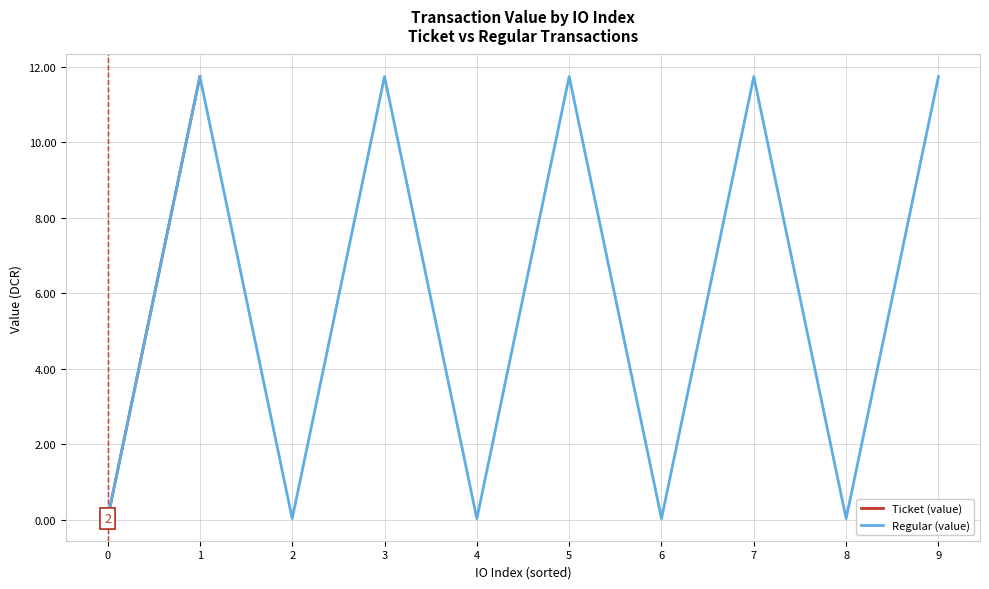

The Regular (value) series shows 5.3 at 5. True or false?

False